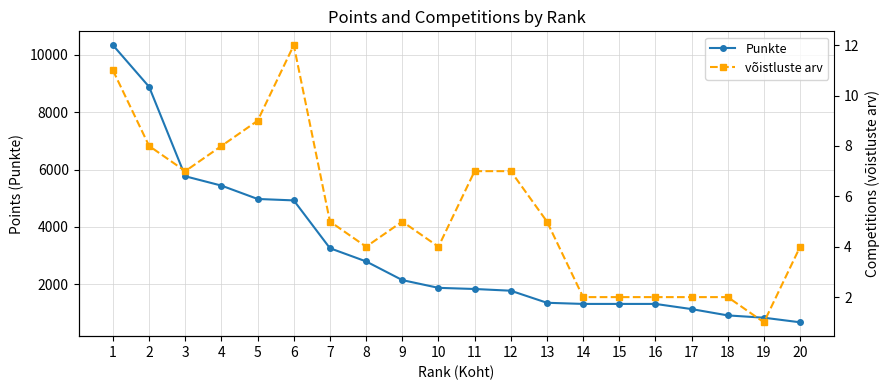

The võistluste arv series shows 4 at 8. True or false?

True